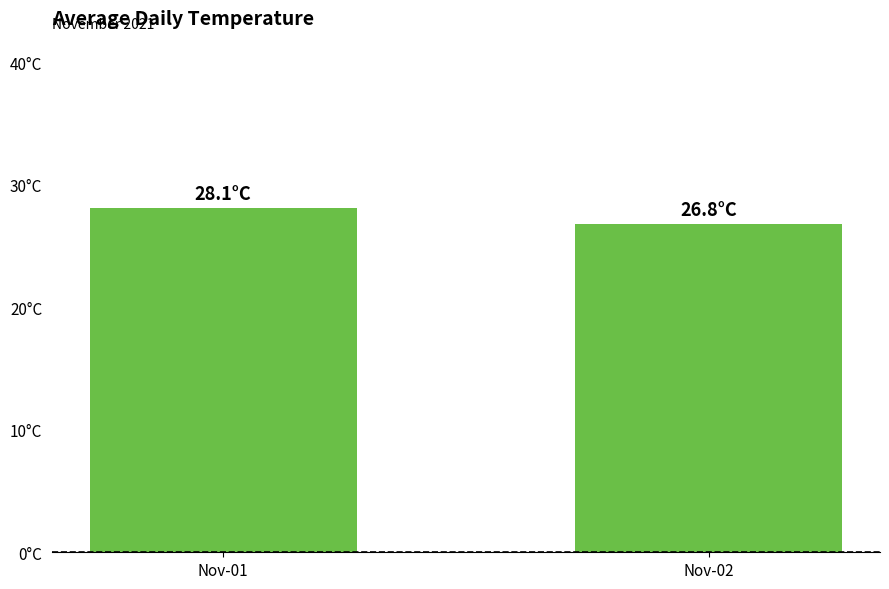

Does the chart contain any negative values?

No